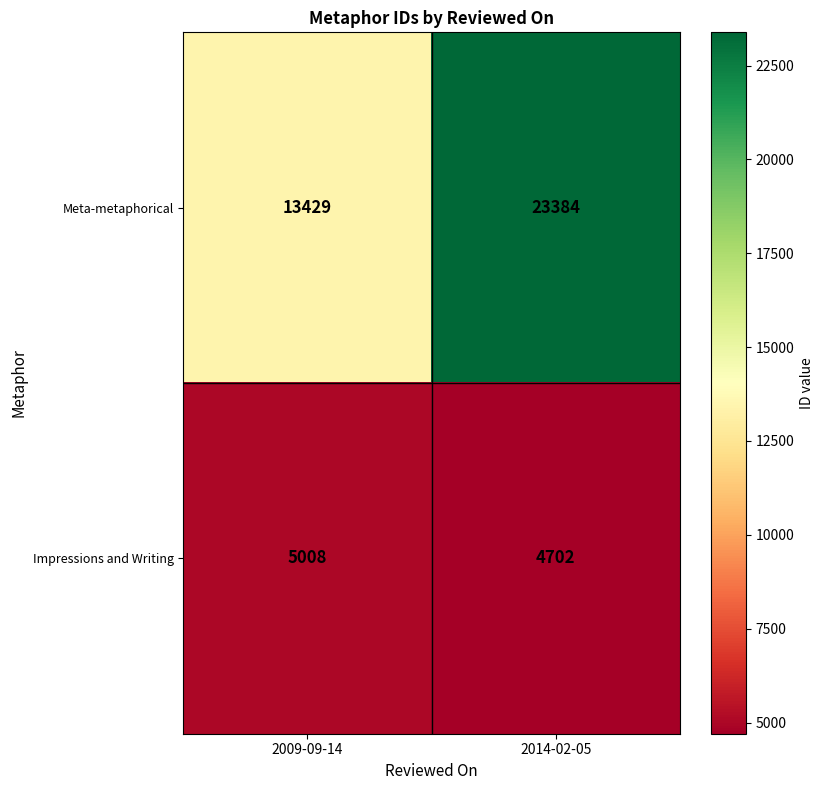

Rank the series by their maximum value, from highest to lowest.

Meta-metaphorical, Impressions and Writing